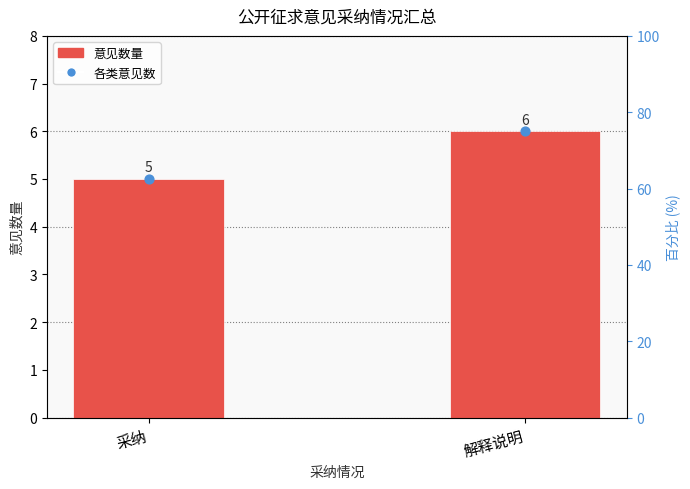

At how many categories does at least one series exceed 5?

1